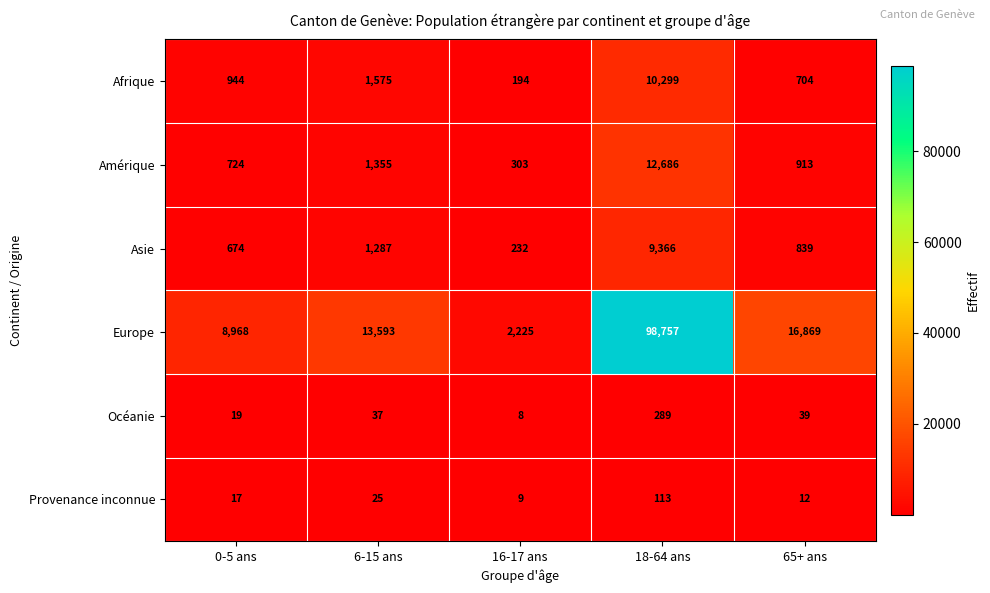

Between 0-5 ans and 65+ ans, which series saw the biggest shift?

Europe